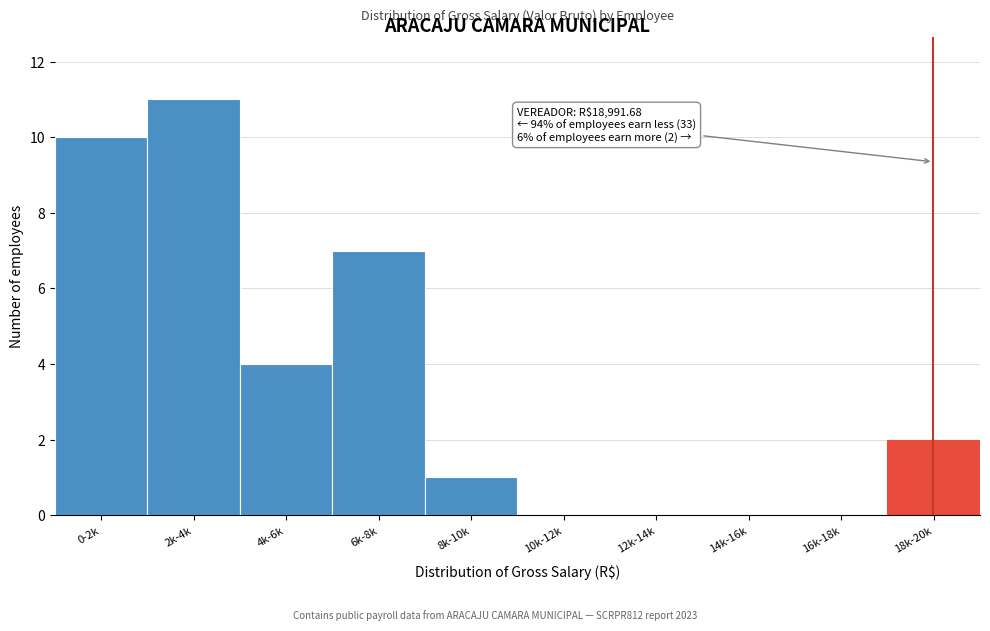

Reading left to right, list all the values displayed in this chart.

0-2k=10	2k-4k=11	4k-6k=4	6k-8k=7	8k-10k=1	10k-12k=0	12k-14k=0	14k-16k=0	16k-18k=0	18k-20k=2